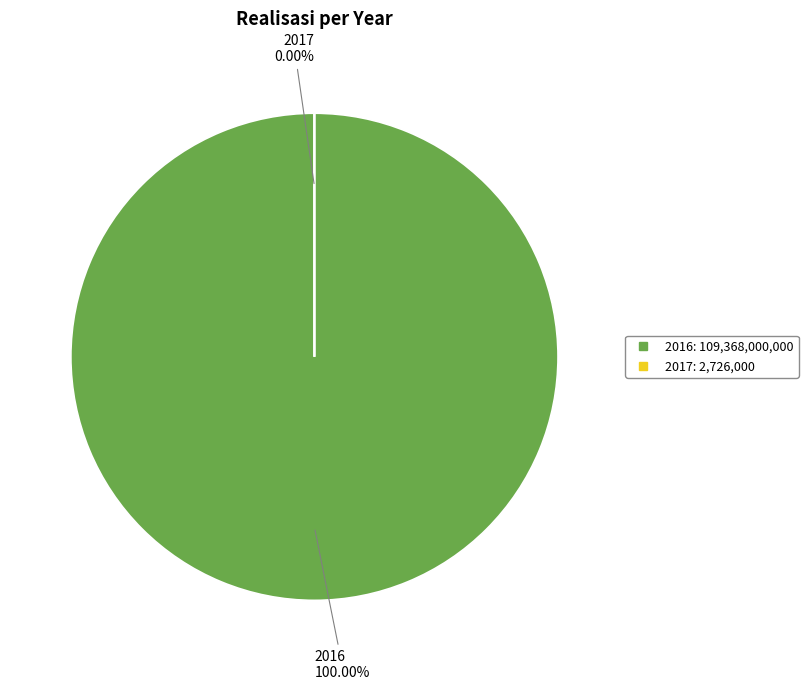

Which has a higher value, 2017 or 2016?

2016